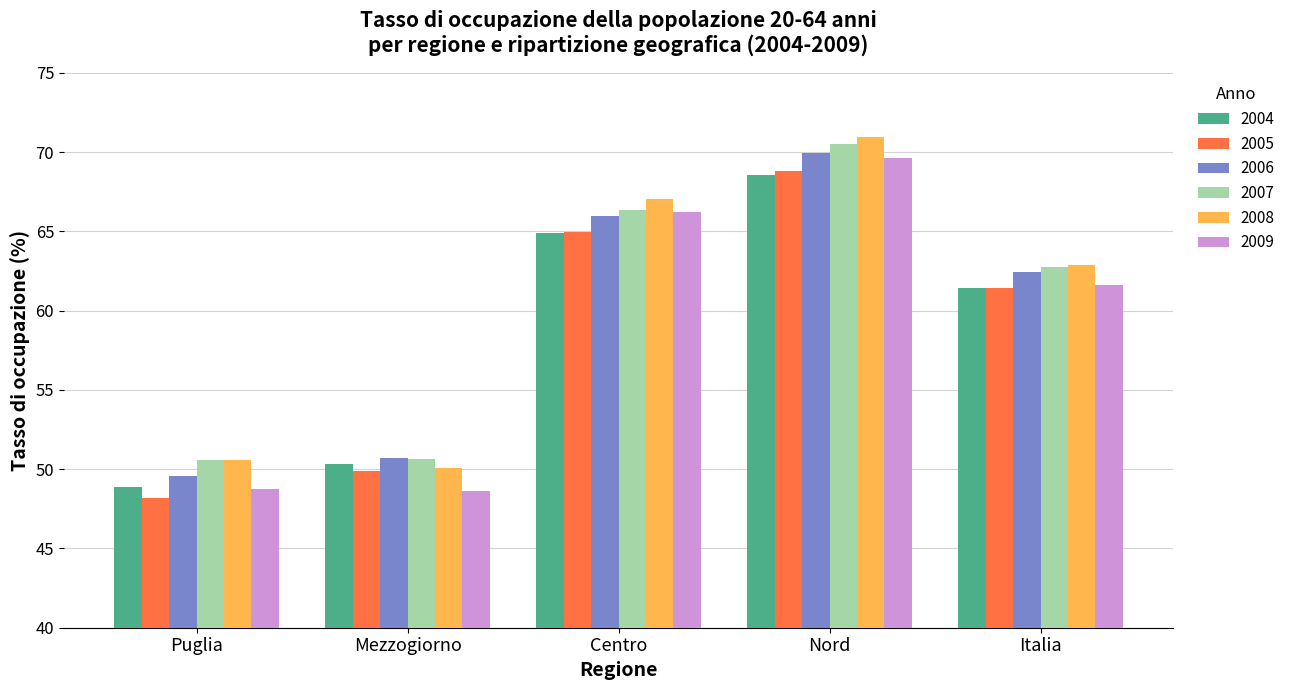

Which series has the widest spread of values?

2009